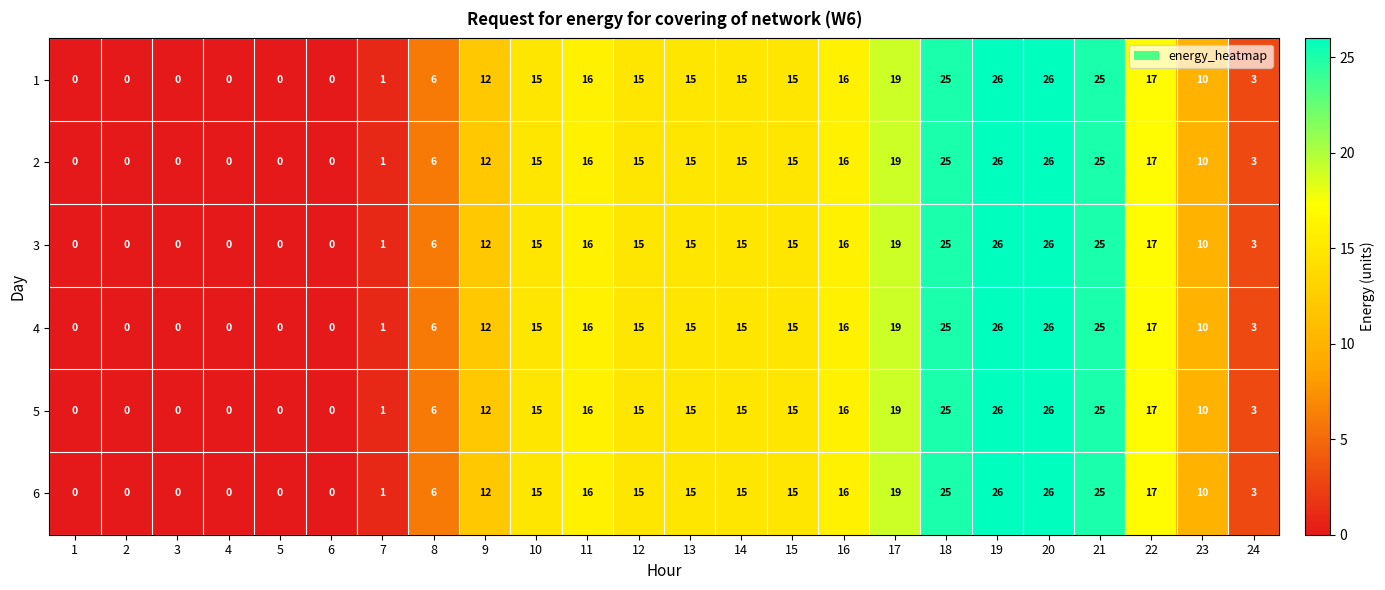

Is it true that 5 equals 15 at 14?

True